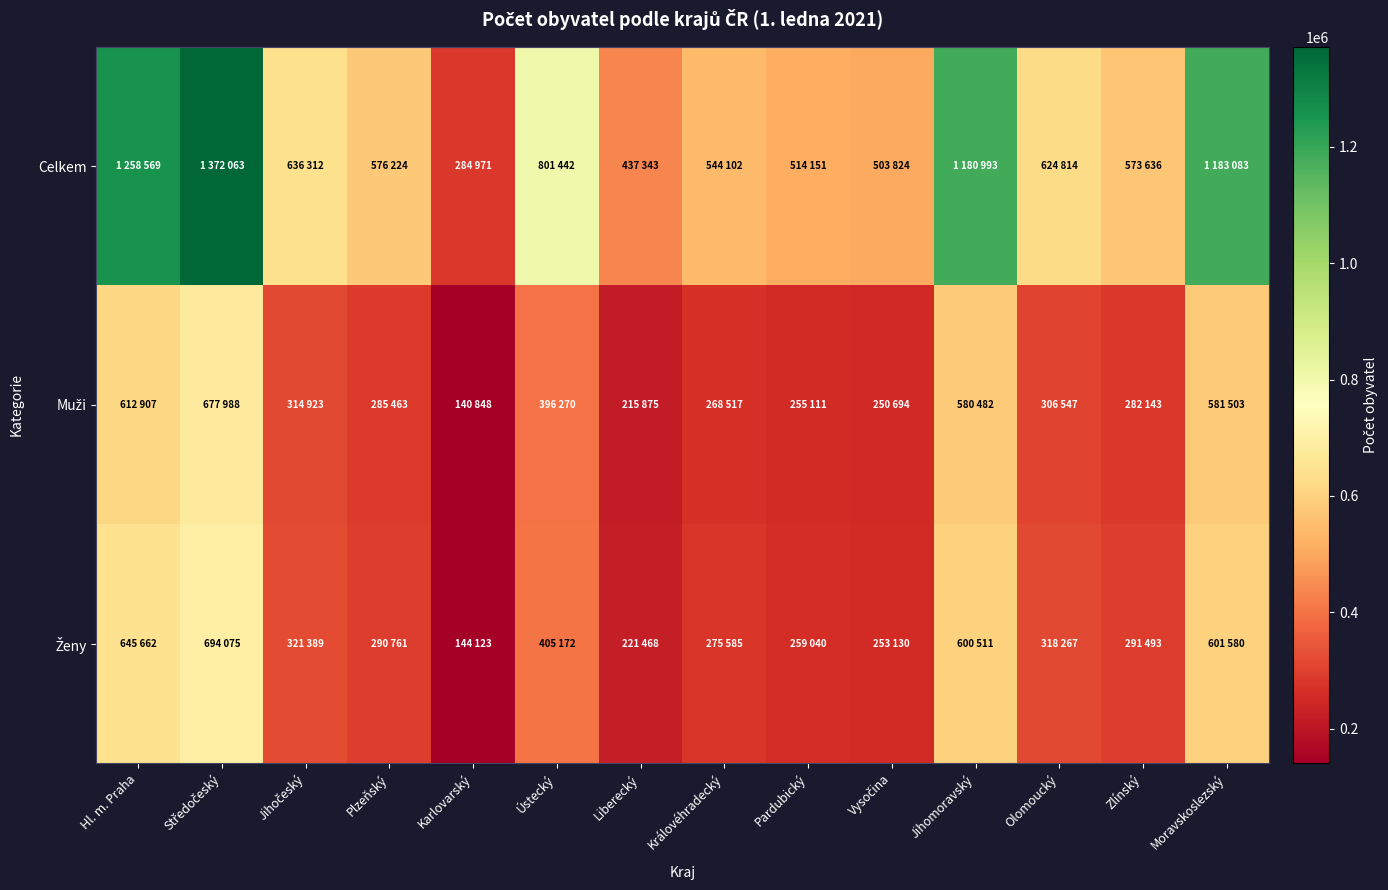

Rank the series at Pardubický from highest to lowest value.

Celkem, Ženy, Muži